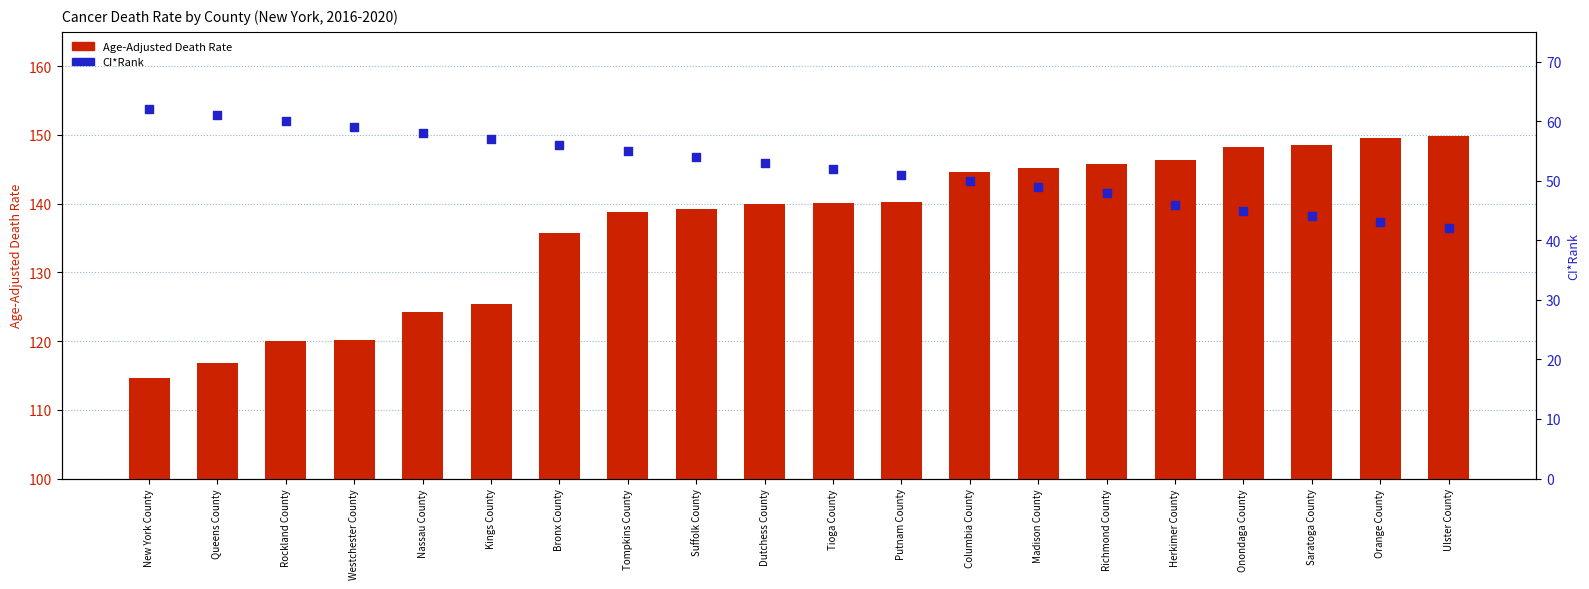

What are all the series names shown in the legend?

Age-Adjusted Death Rate, CI*Rank